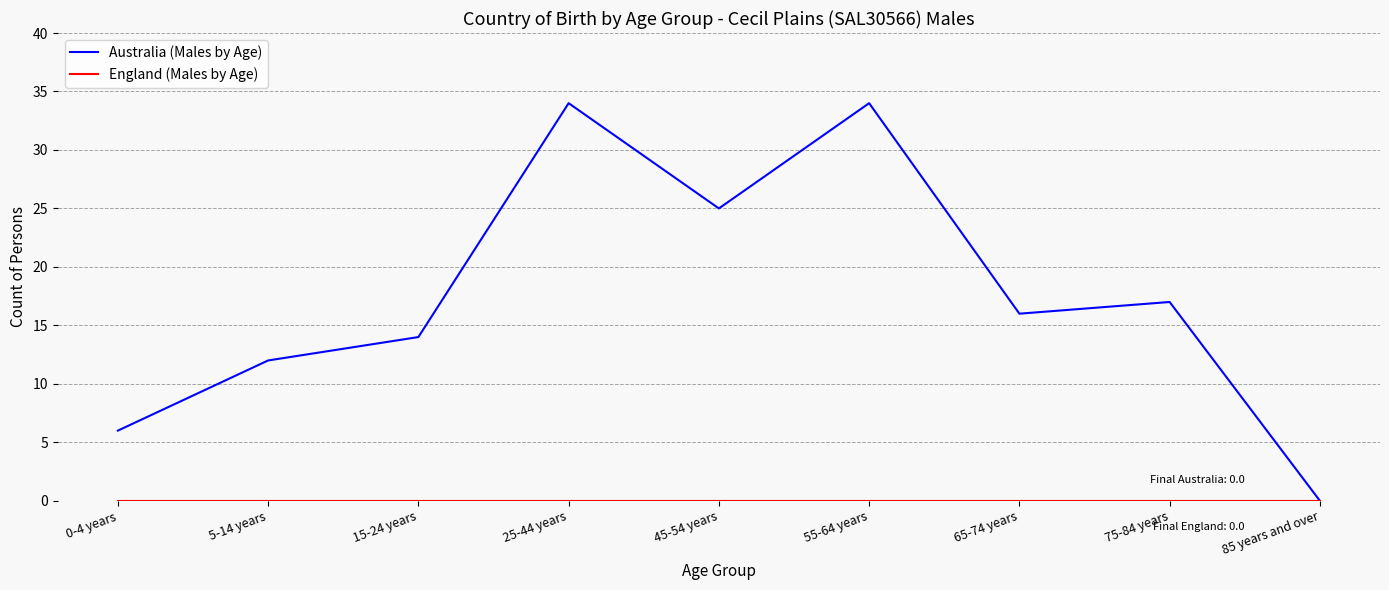

Which series has the largest total across all categories?

Australia (Males by Age)